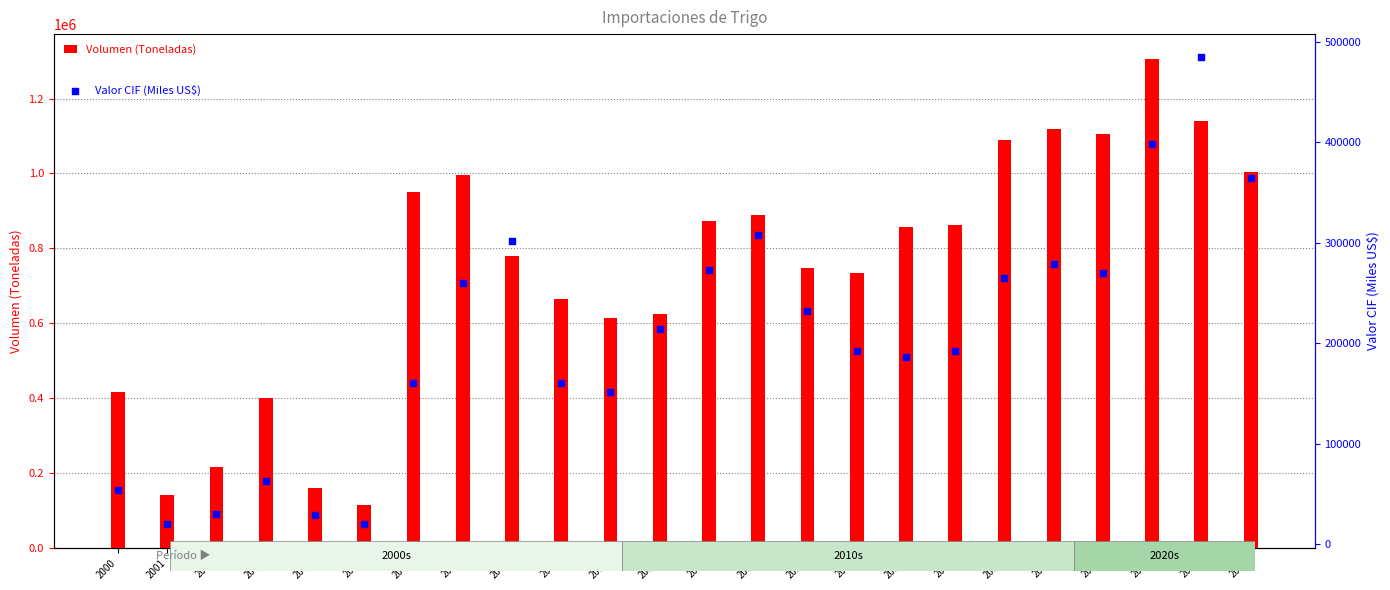

What is the total value across all series at 2001?

160191.3